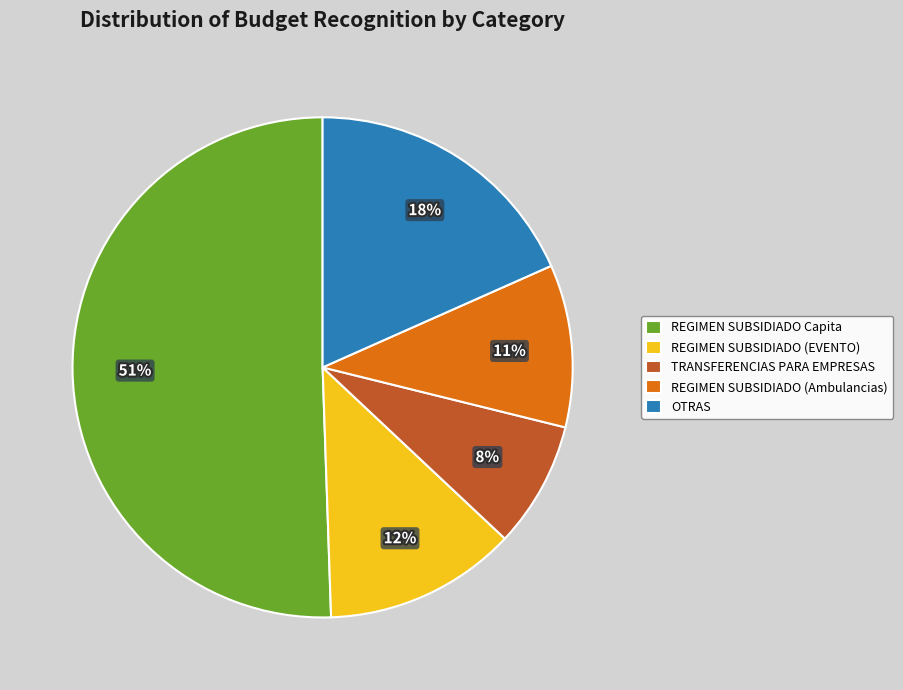

To the nearest percent, what is the average slice percentage?

20%